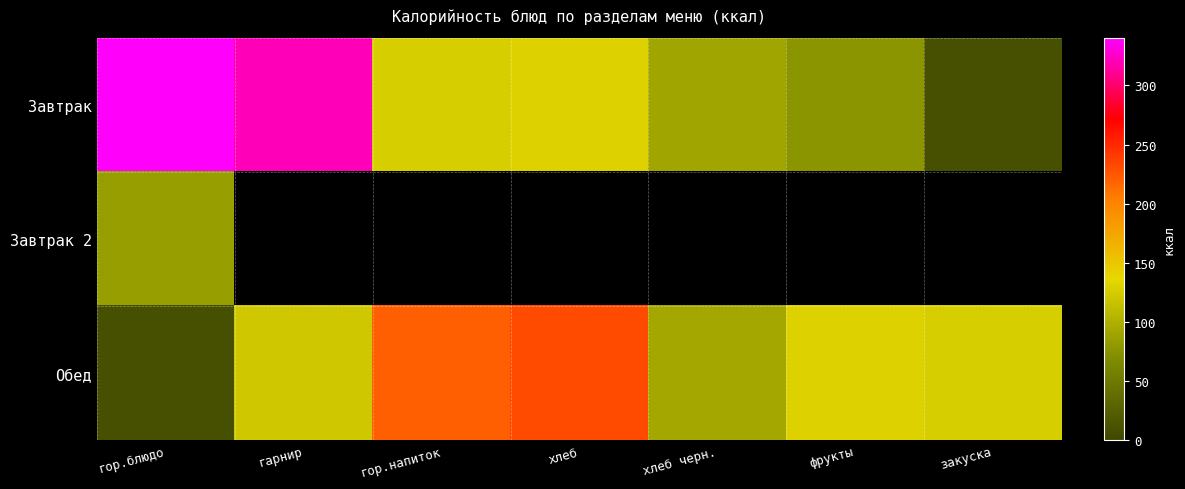

The Завтрак 2 series shows 119.7 at гор.блюдо. True or false?

False